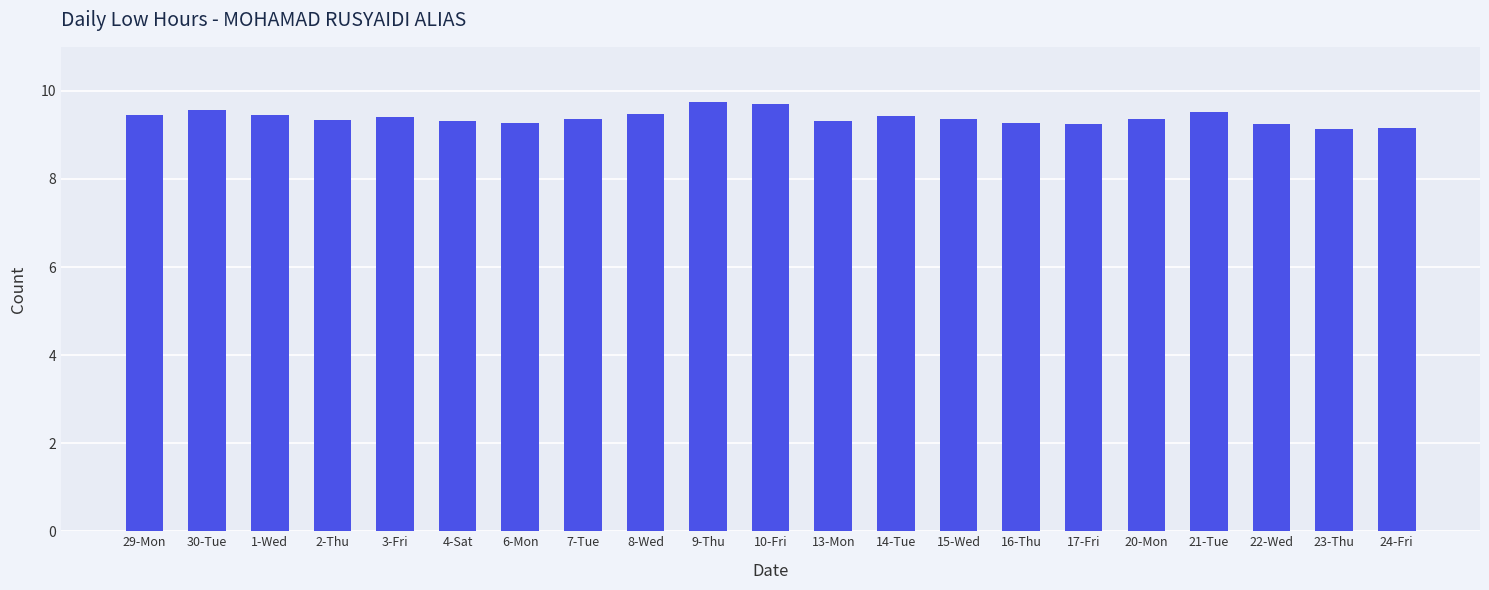

What position from the left is 13-Mon?

12